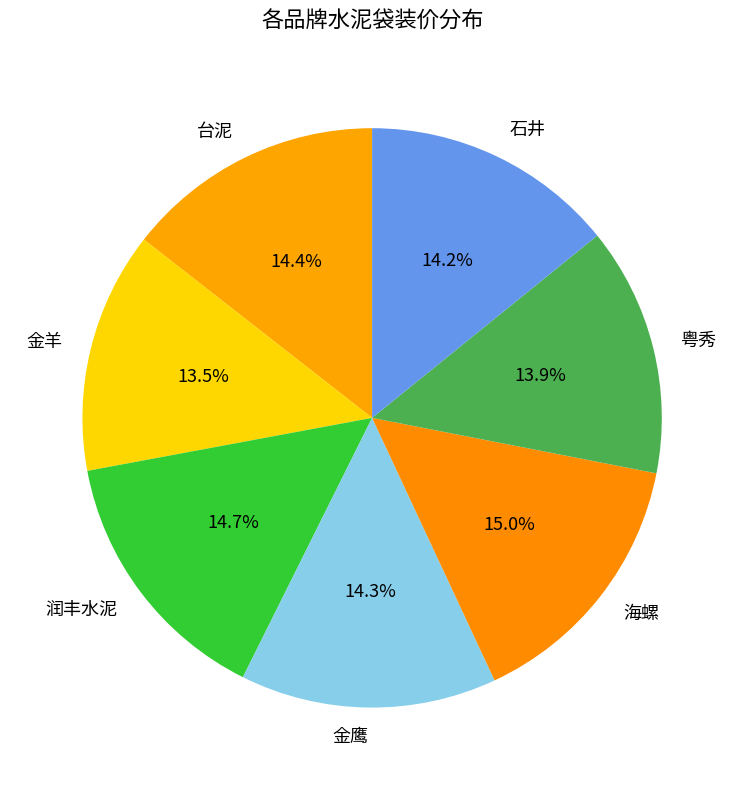

What is the ratio of the value at 石井 to the value at 金羊?

1.1